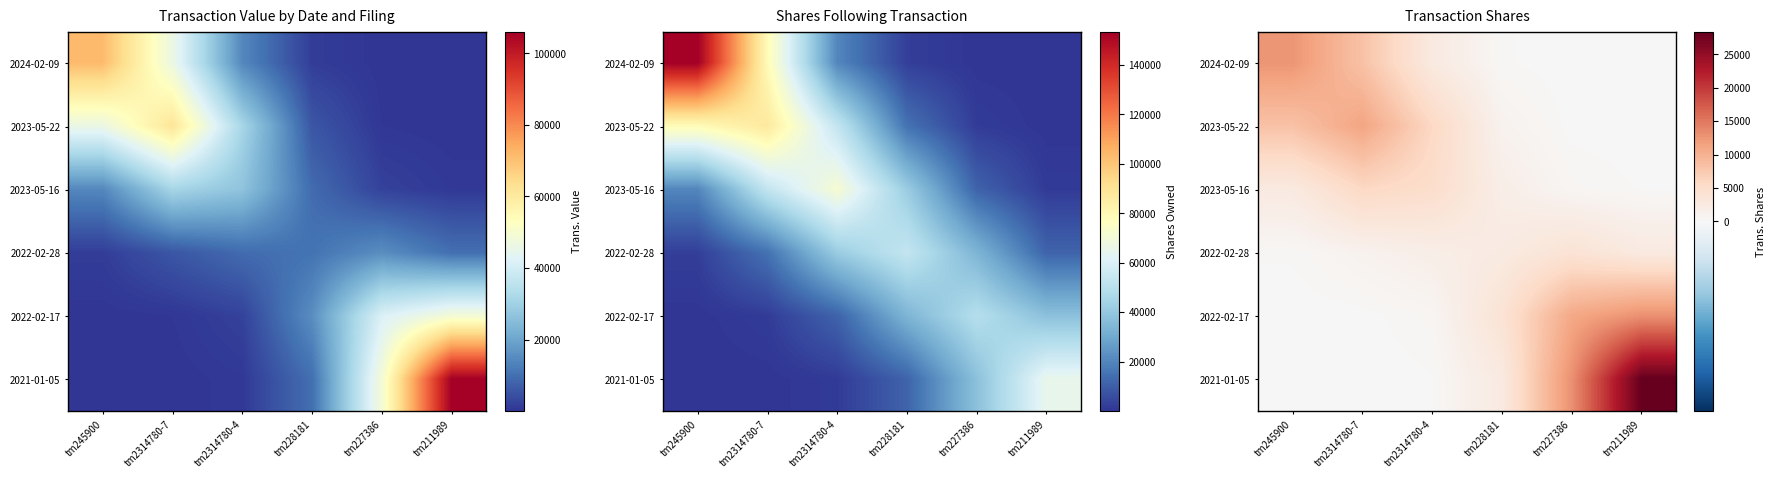

Is the value of 2024-02-09 at tm227386 greater than the value of 2021-01-05 at tm2314780-4?

No